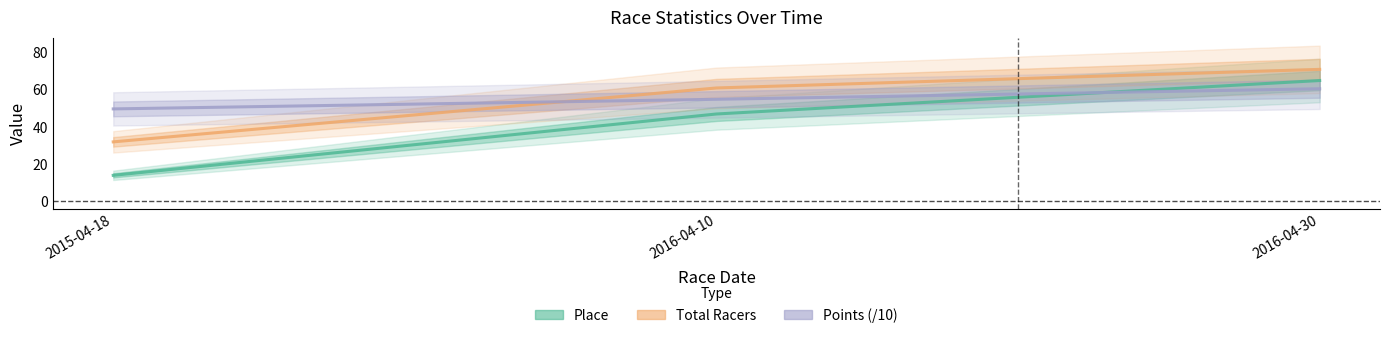

Where does the Total Racers series first go above 61?

2016-04-30